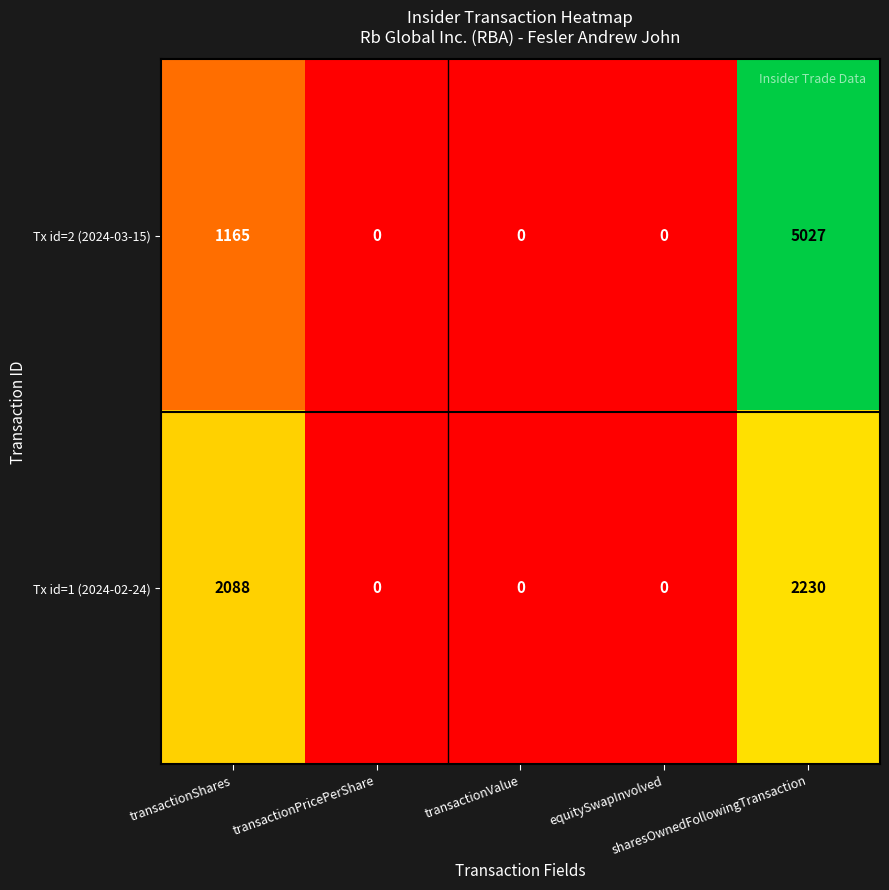

How many data points does each series have?

5